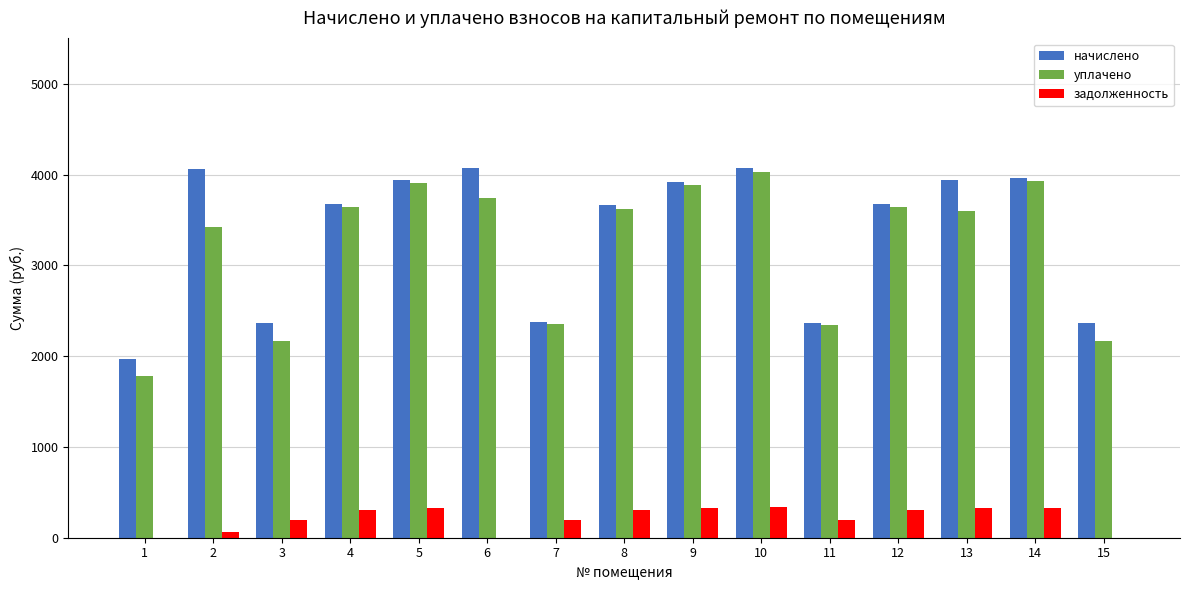

Which series changed the most between 2 and 10?

уплачено